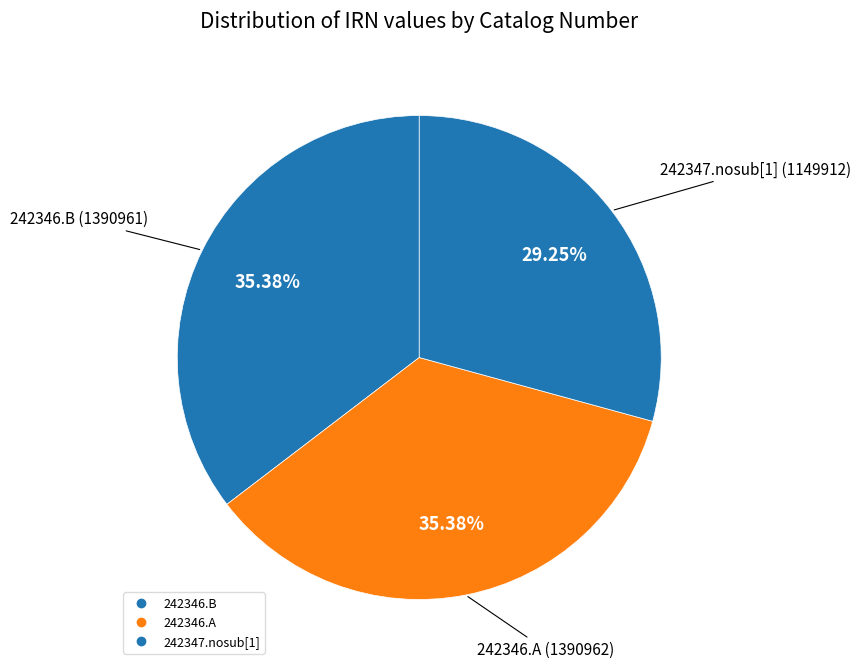

What portion of the pie excludes 242347.nosub[1]?

70.8%